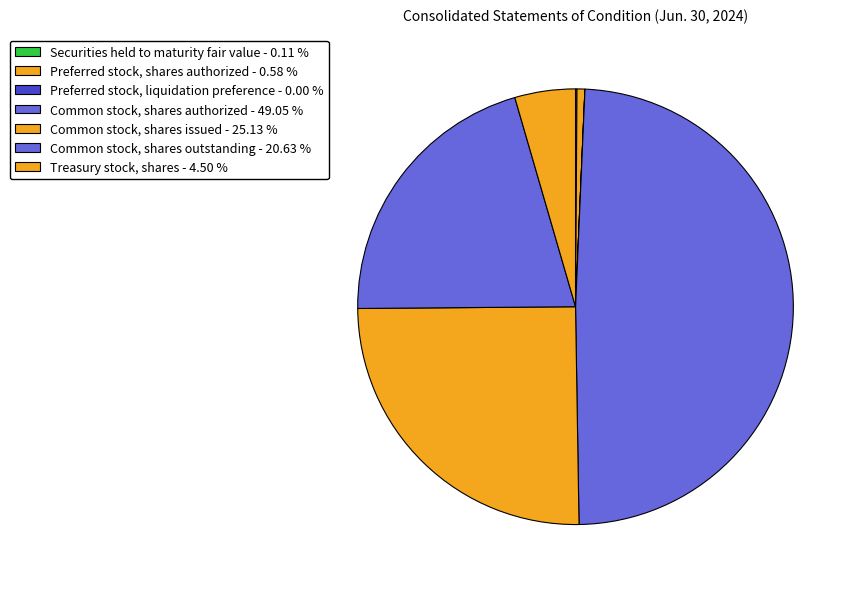

To the nearest percent, what is the difference between the largest and smallest slice percentages?

49%